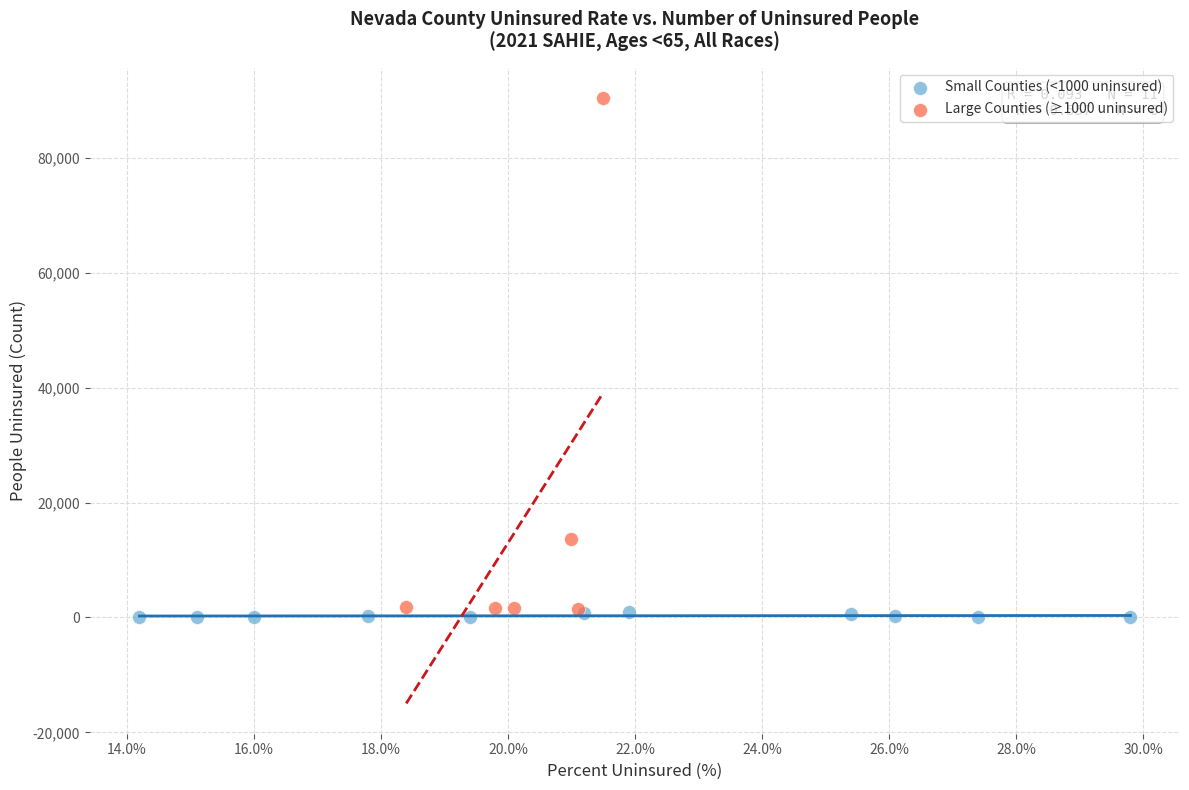

Which series has the largest Y range (max minus min)?

Large Counties (≥1000 uninsured)